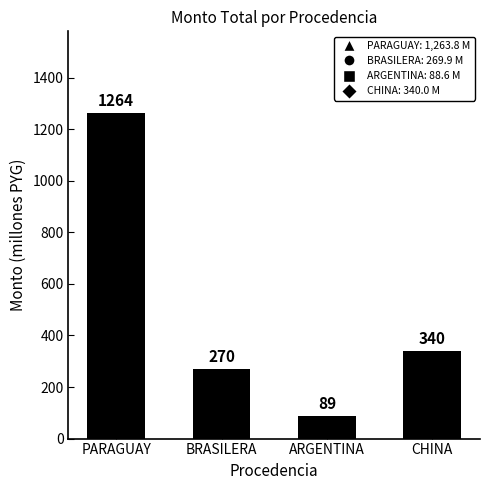

What position from the left is CHINA?

4